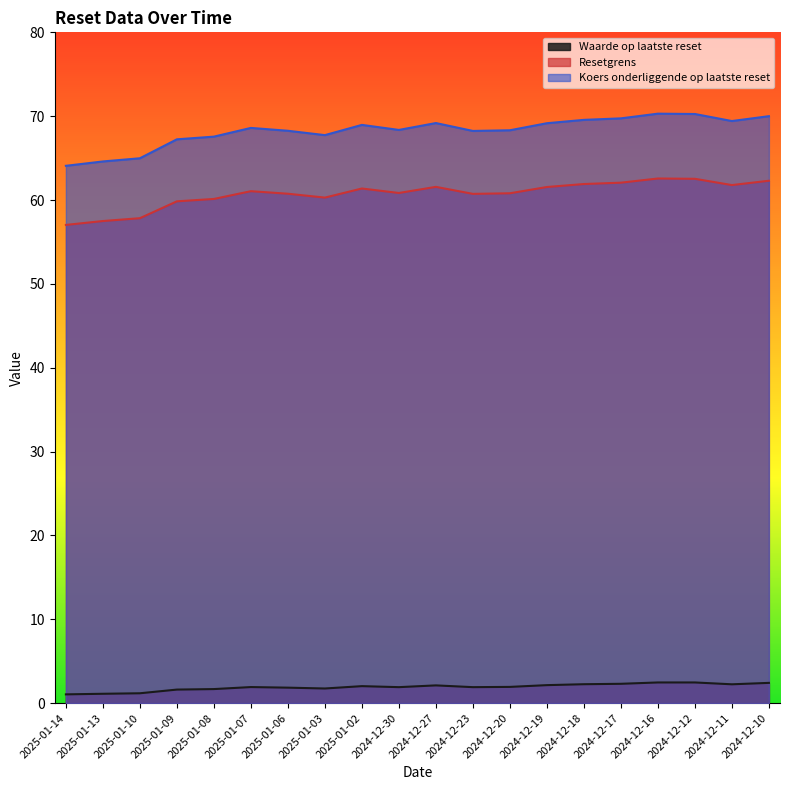

What is the highest value of the Resetgrens series?

62.6